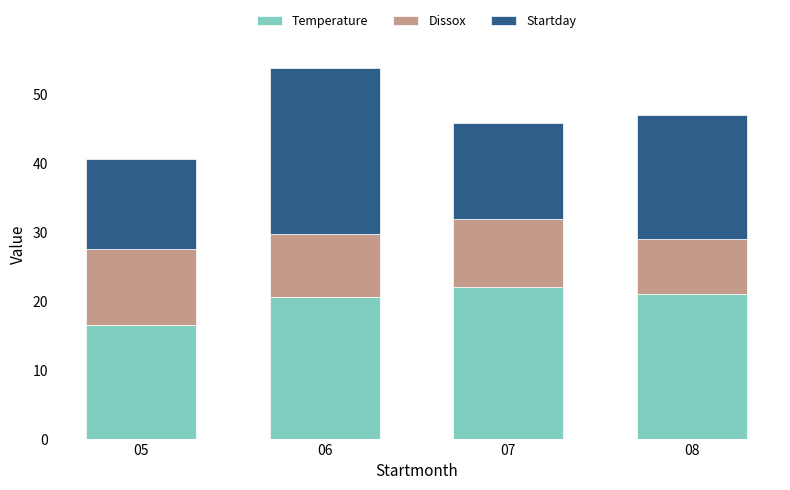

What is the difference between the maximum and minimum values in the Temperature series?

5.5